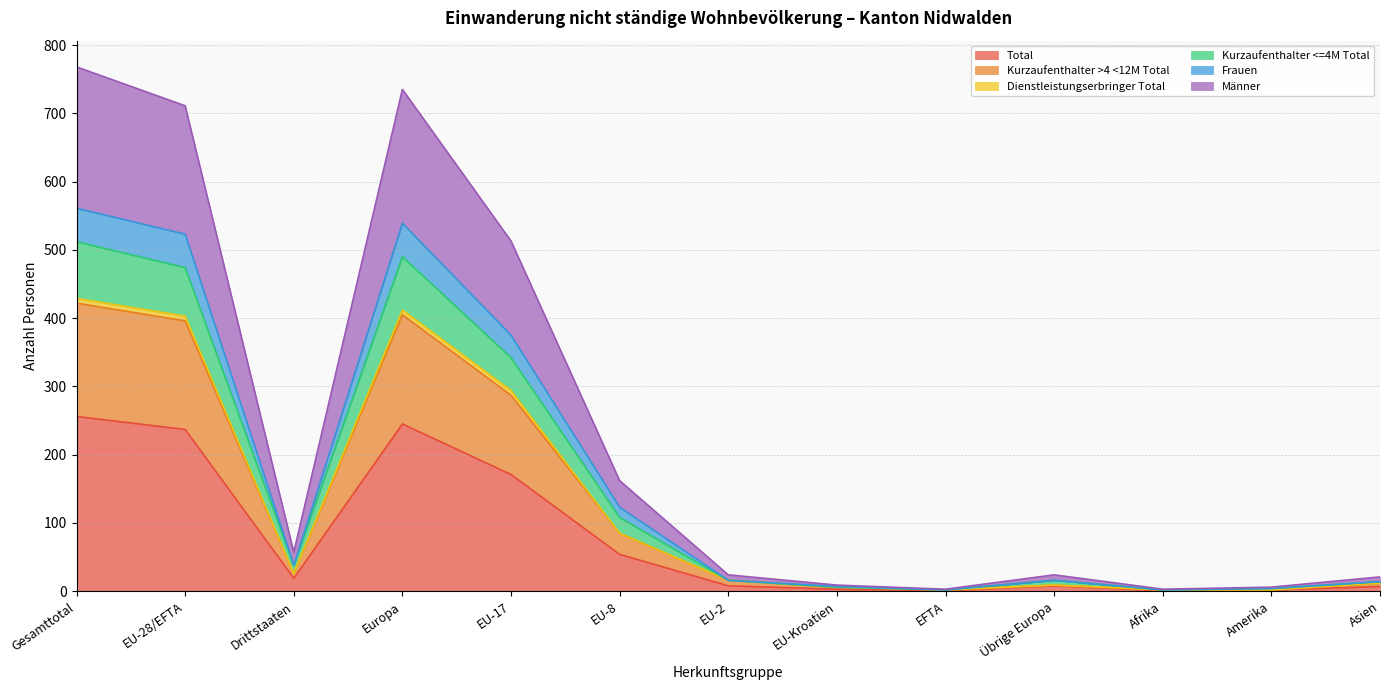

What is the value of the Frauen point at the 3rd from the left?

38